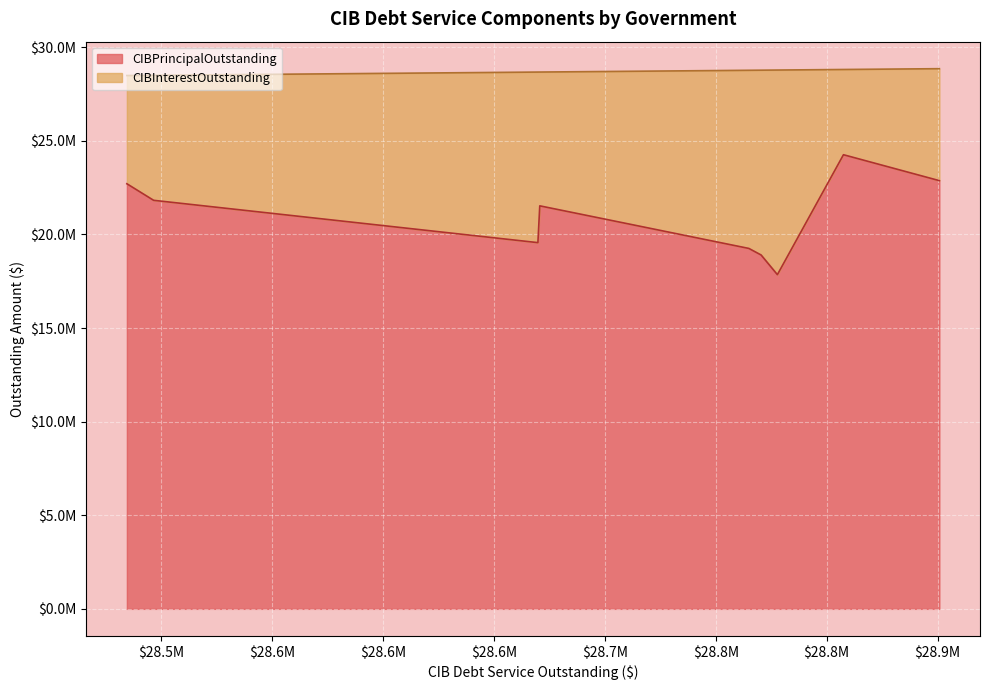

True or false: CIBPrincipalOutstanding and CIBInterestOutstanding intersect in this chart.

False